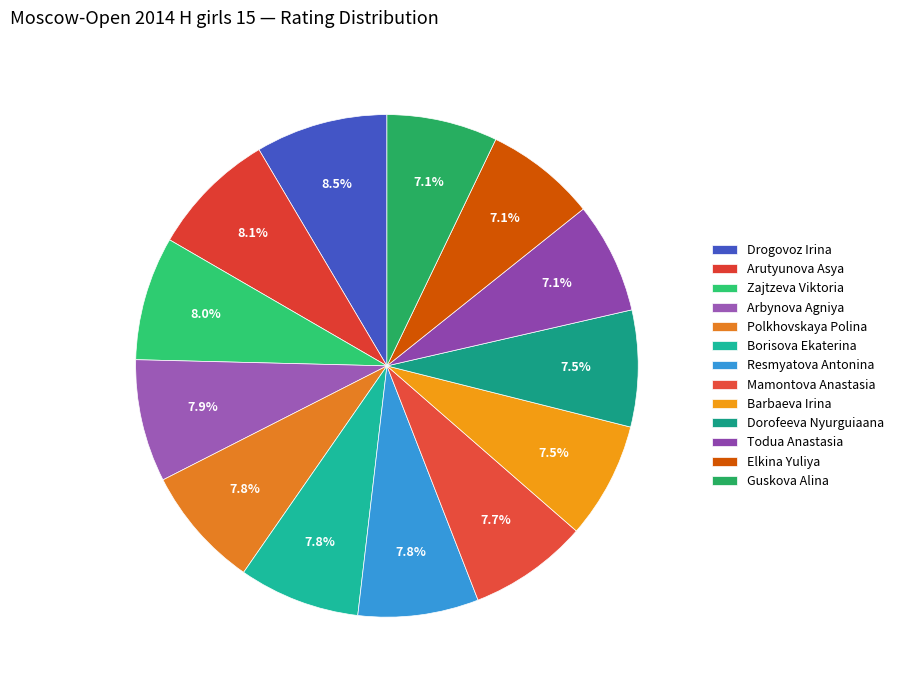

To the nearest percent, what is the difference between the Guskova Alina and Resmyatova Antonina slice percentages?

1%